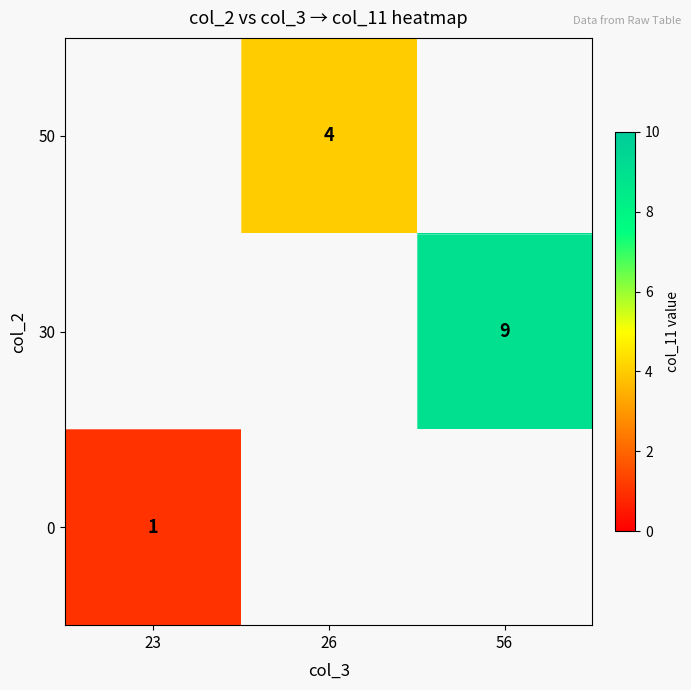

Is it true that 50 equals 4 at 26?

True